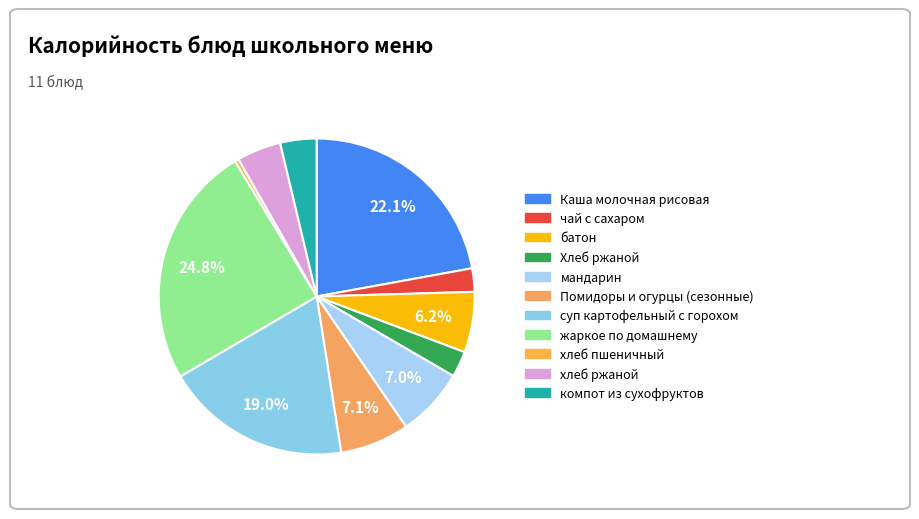

How many segments does this pie chart have?

11